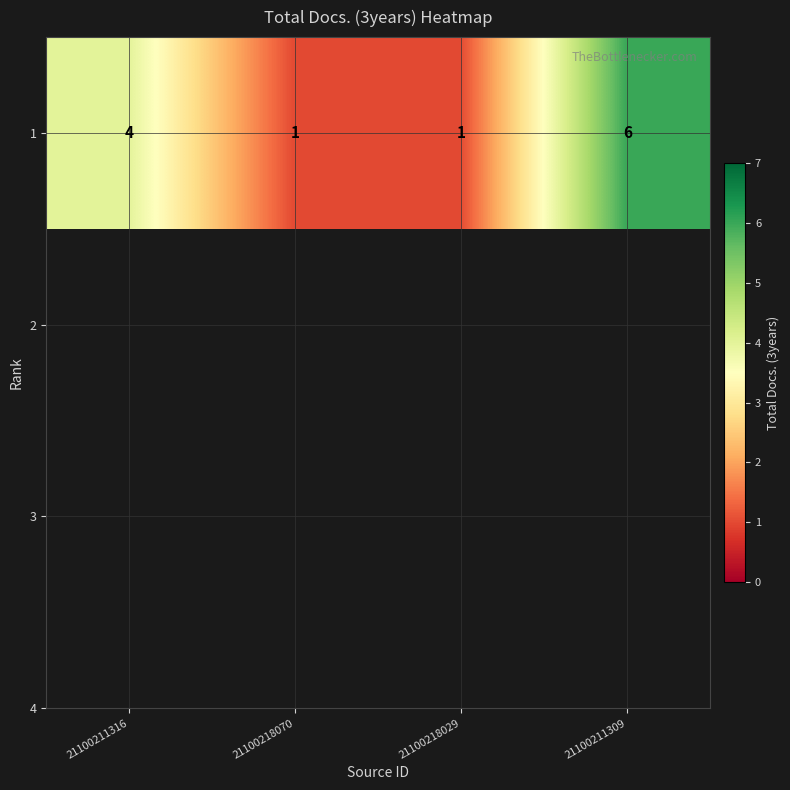

Count the values in the range 1 to 6.

4